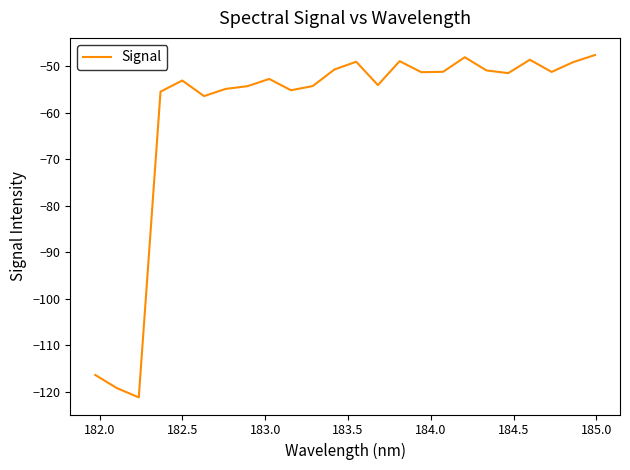

What is the difference between the maximum and minimum values?

73.6